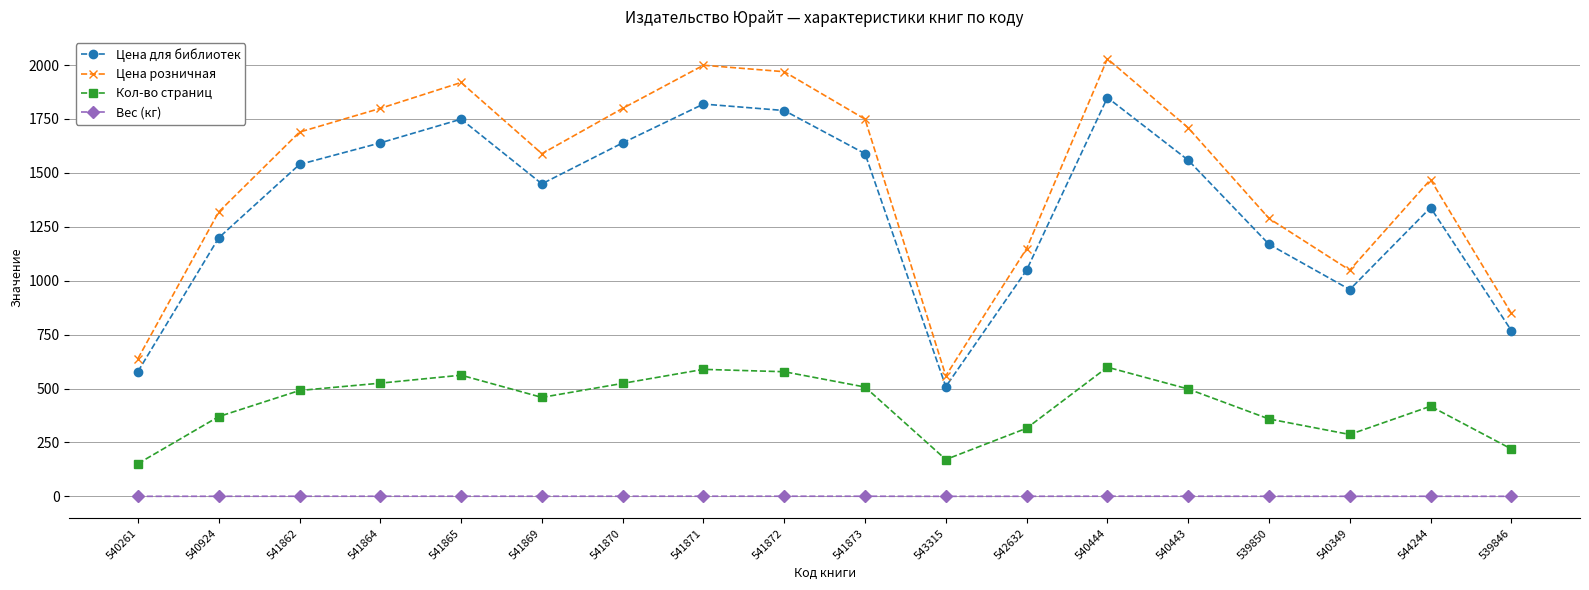

What is the smallest value displayed?

0.3